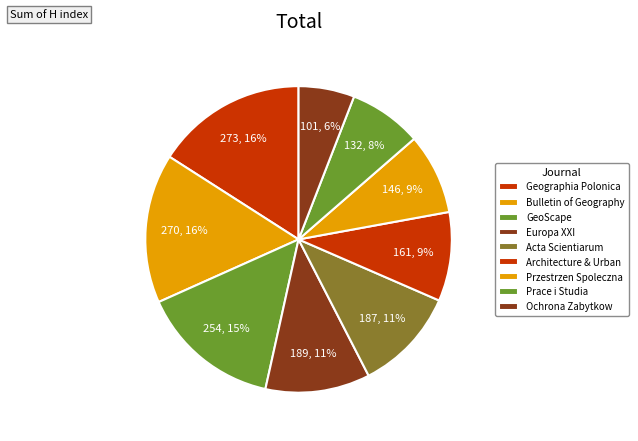

What is the change in value from Bulletin of Geography to Przestrzen Spoleczna?

-124